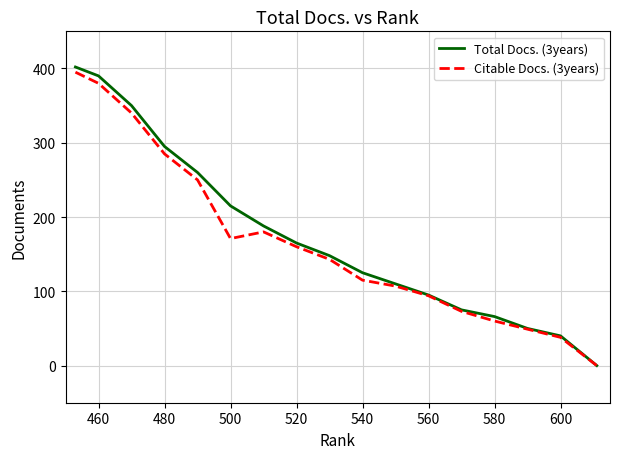

How many positive values does the Citable Docs. (3years) series have?

16